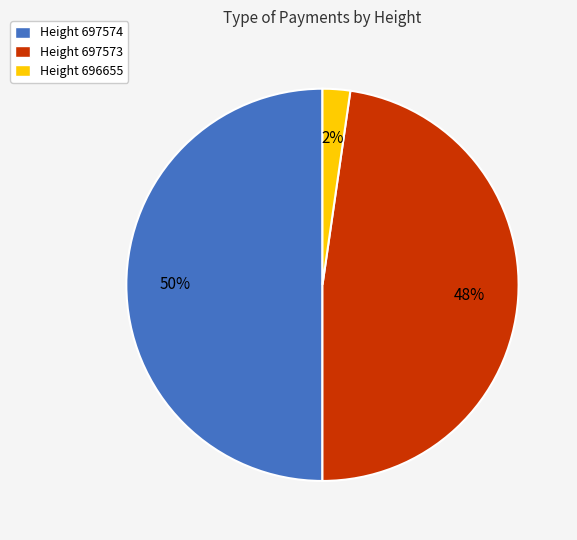

Do Height 697573 and Height 697574 together represent more than half of the pie?

Yes